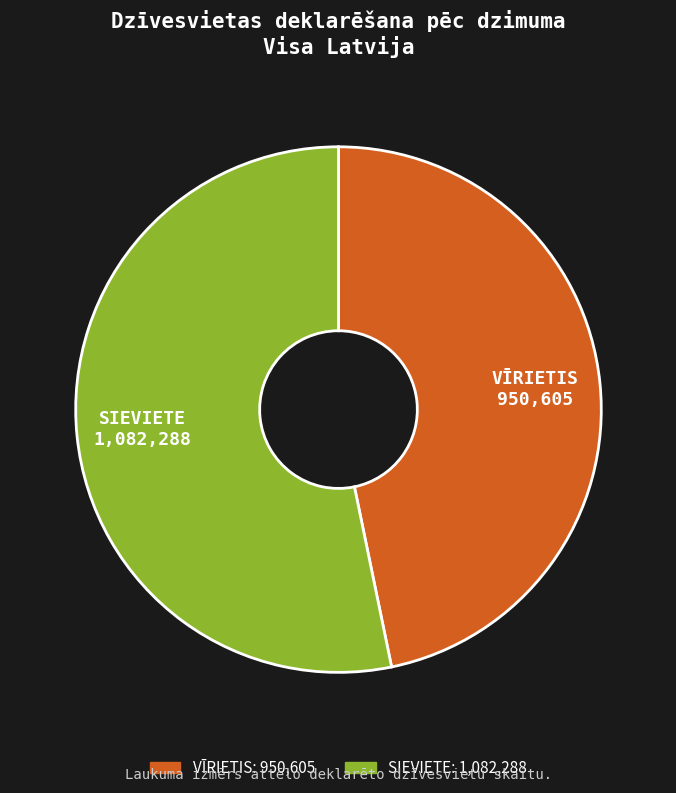

Do SIEVIETE and VĪRIETIS together represent more than half of the pie?

Yes